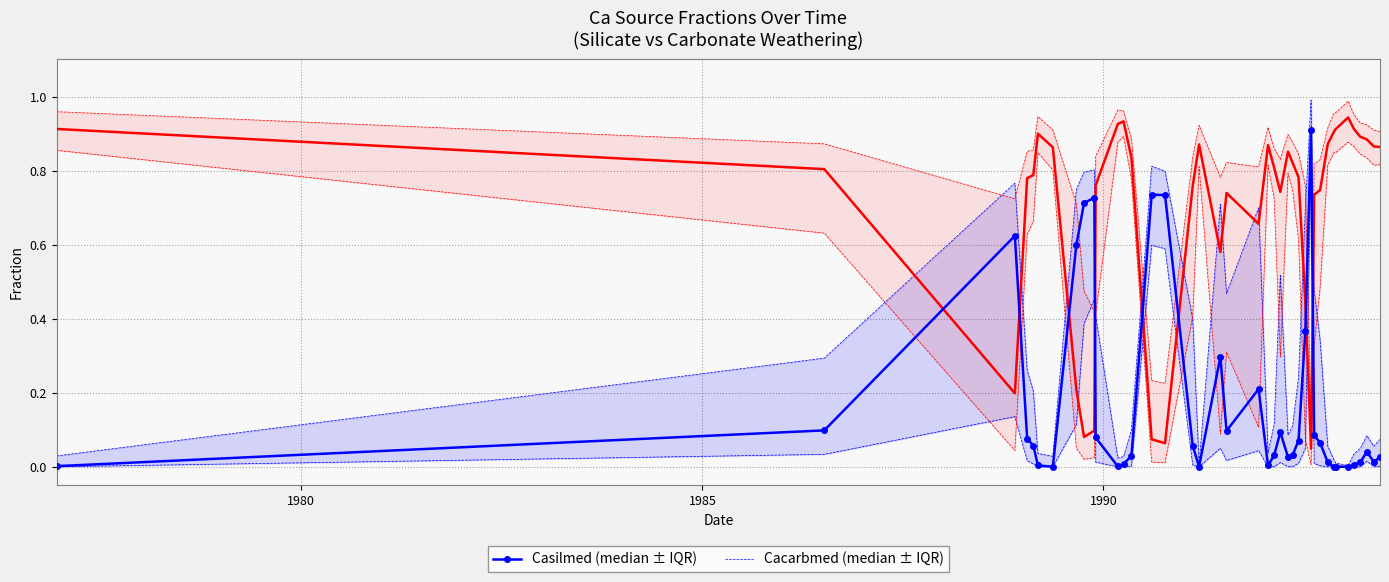

What is the difference between the maximum and minimum values in the Cacarb25 series?

0.9